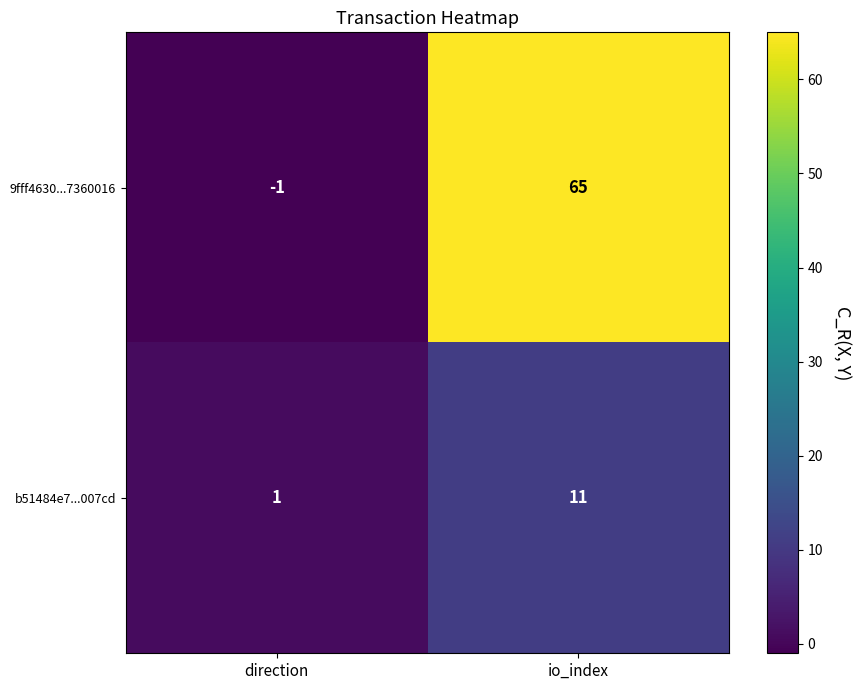

Is the value of b51484e7...007cd at io_index greater than the value of 9fff4630...7360016 at io_index?

No